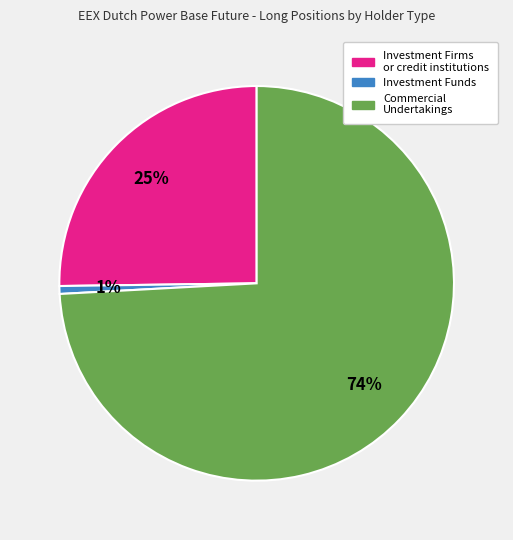

Does Investment Firms or credit institutions account for over 50% of the chart?

No